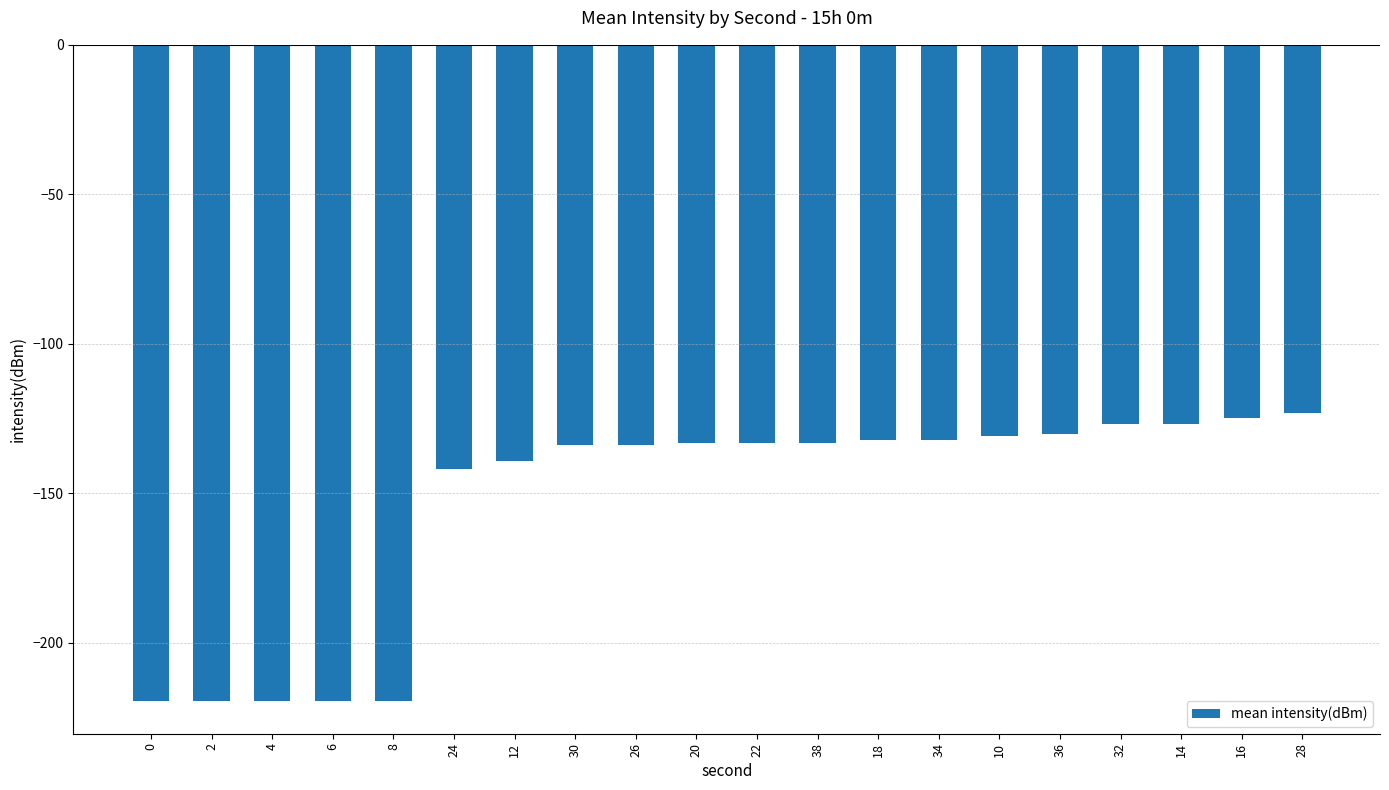

What is the sum of all values?

-3073.1